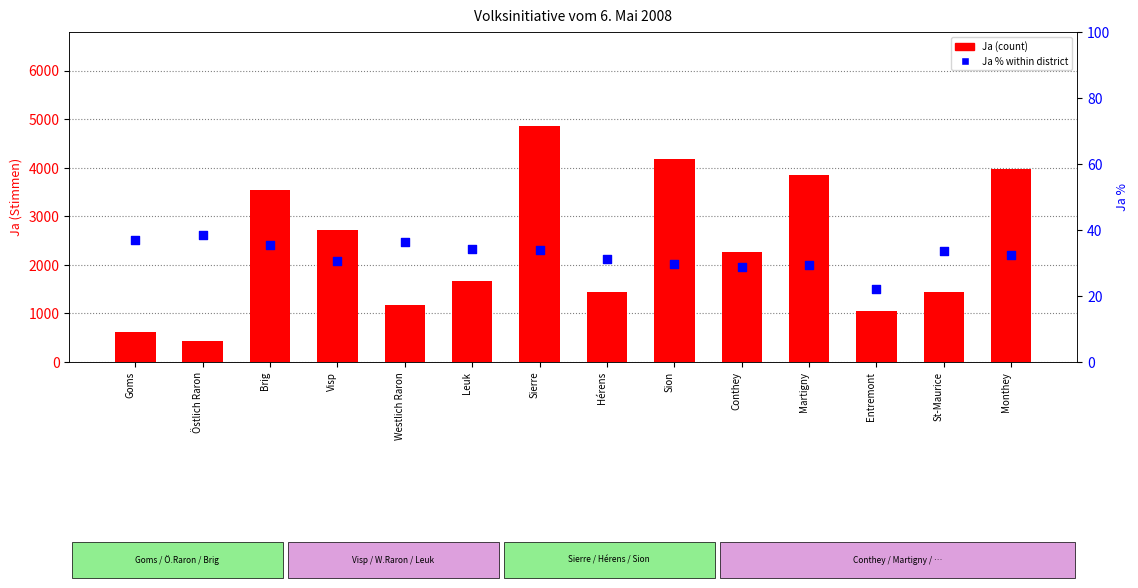

Which series has the largest total across all categories?

Ja (count)